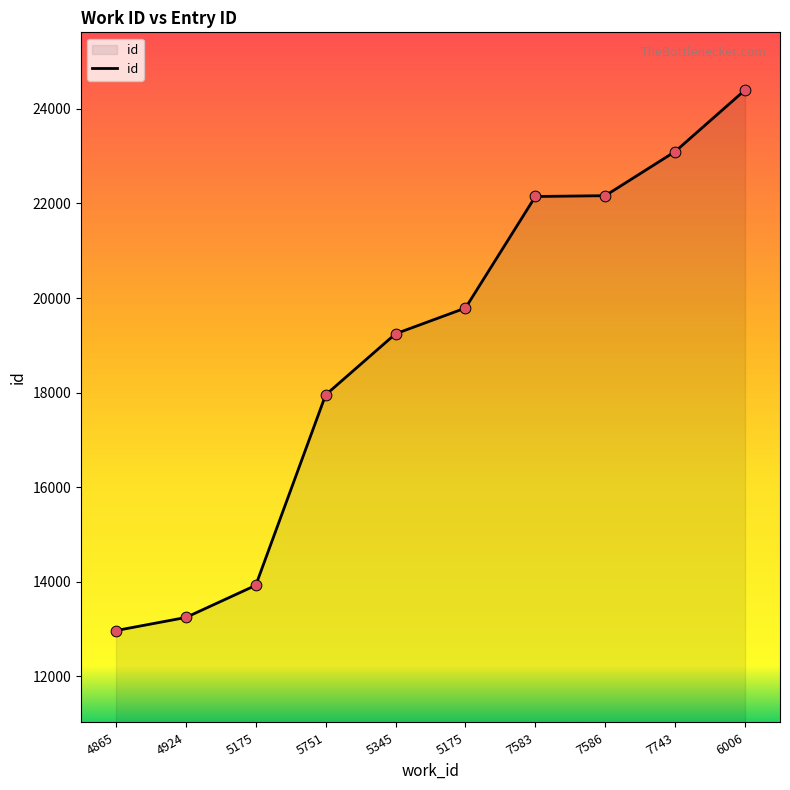

How many lines are shown in the chart?

1